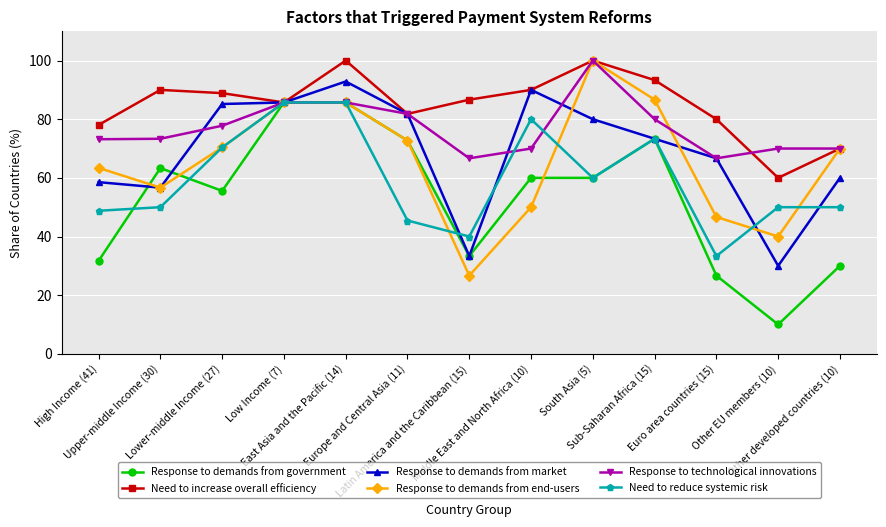

Where is the first local minimum for Need to reduce systemic risk?

Latin America and the Caribbean (15)